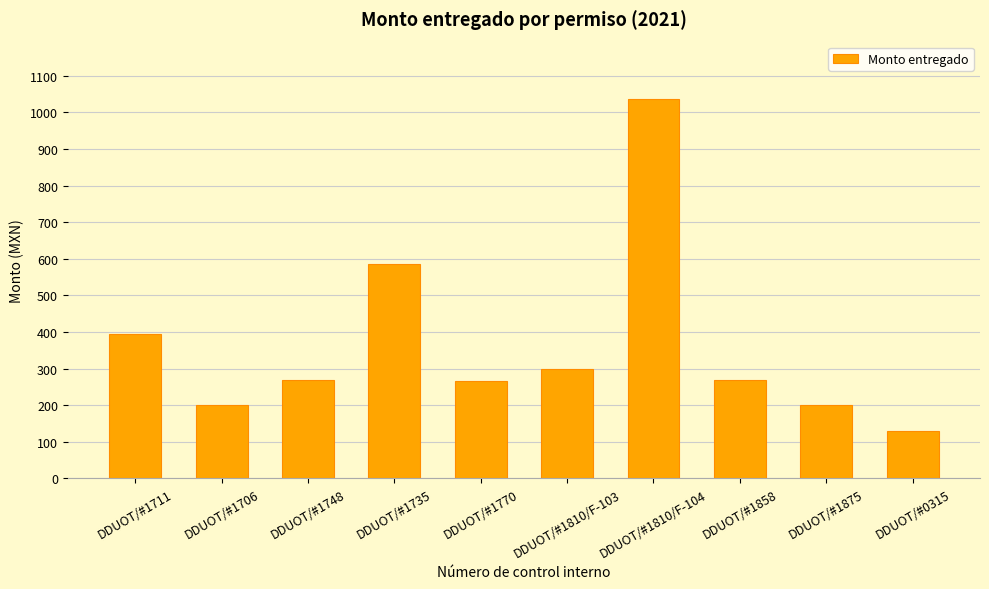

Which category has the lowest value across all series?

DDUOT/#0315